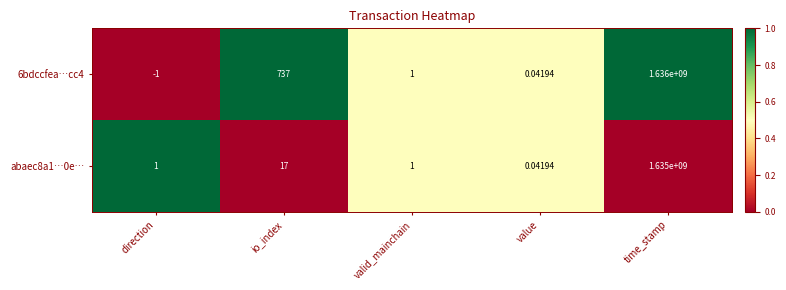

At which category is the sum across all series the highest?

time_stamp